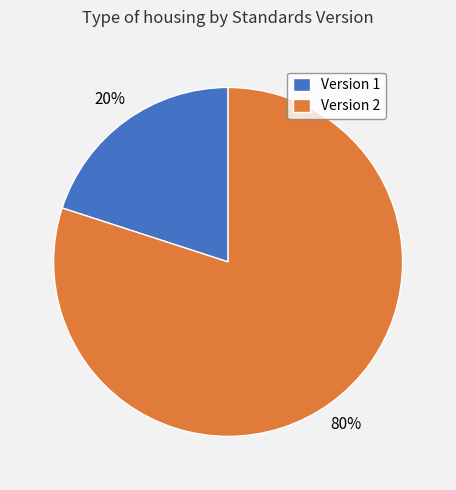

Is the sum of Version 1 and Version 2 greater than half?

Yes